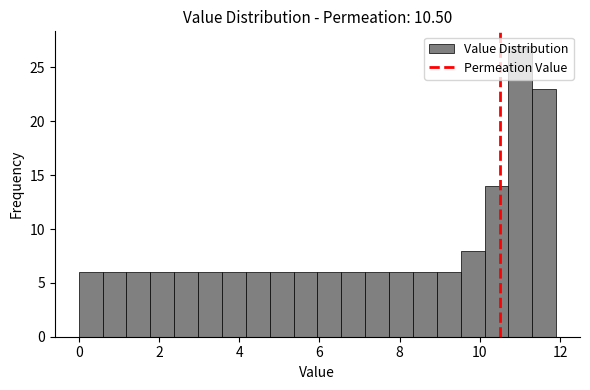

Read against the x-axis, roughly where is the centre of the tallest bar?

11.0